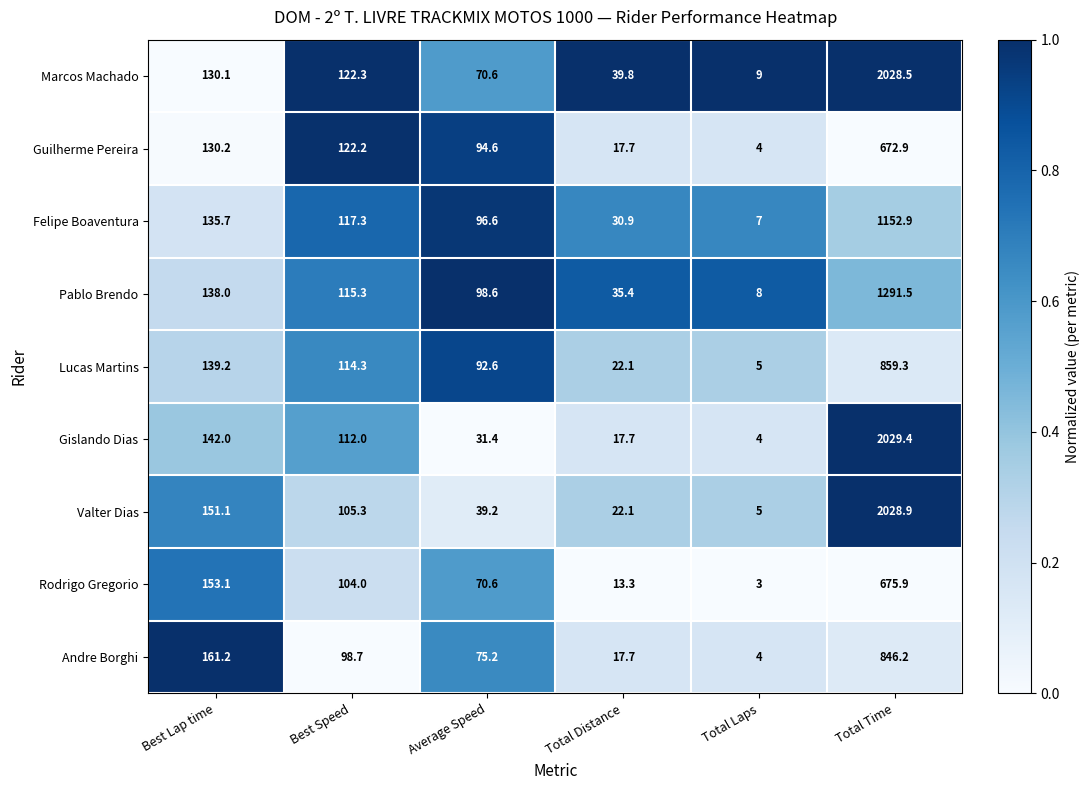

List the labels in order of Guilherme Pereira value, largest first.

Total Time, Best Lap time, Best Speed, Average Speed, Total Distance, Total Laps